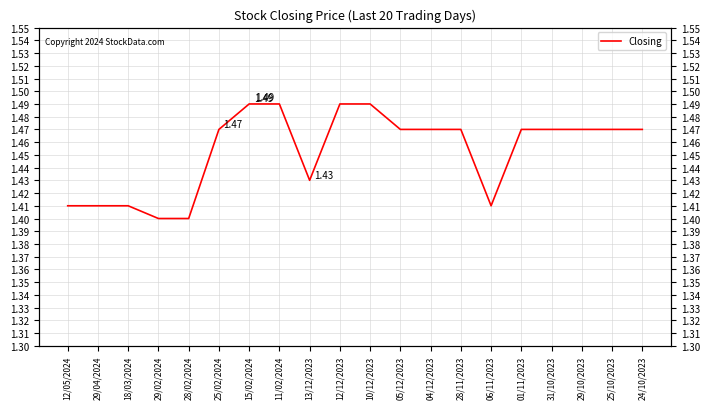

True or false: the data shows 1.5 at 04/12/2023.

True